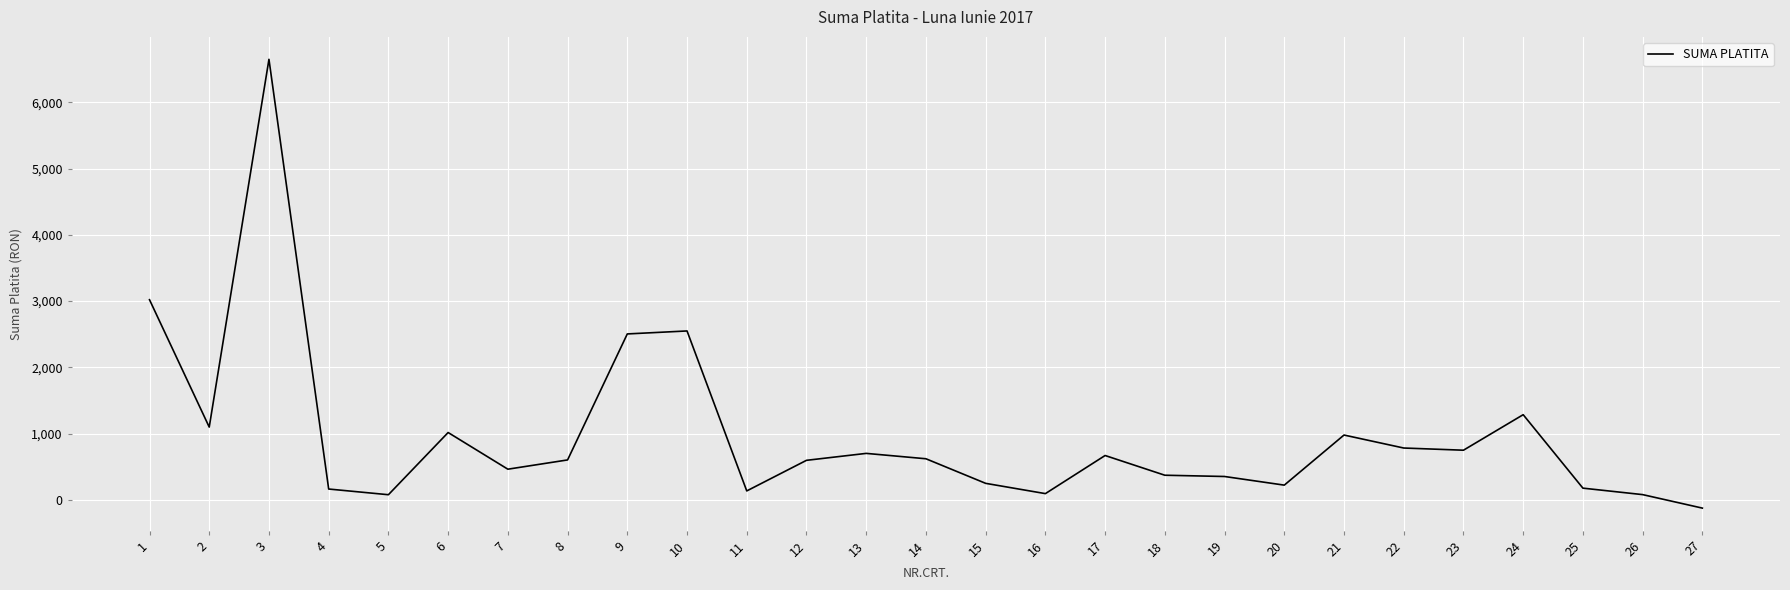

What is the difference between the values at 19 and 1?

2667.6